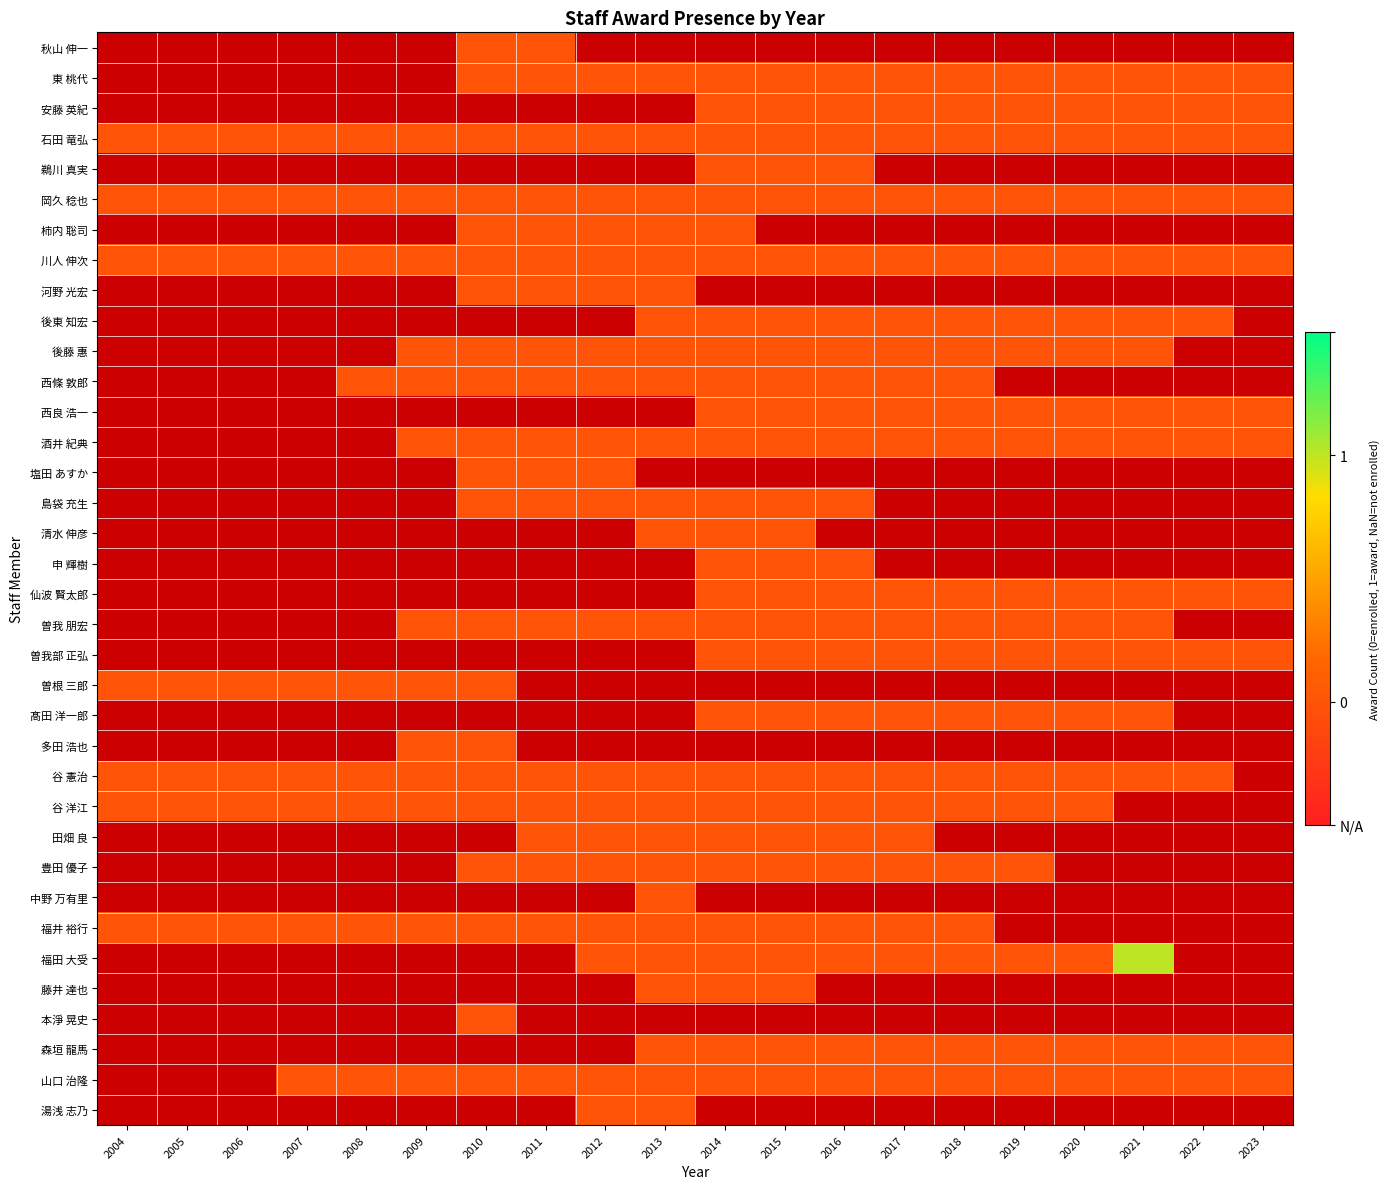

What is the maximum value shown in the chart?

1.0